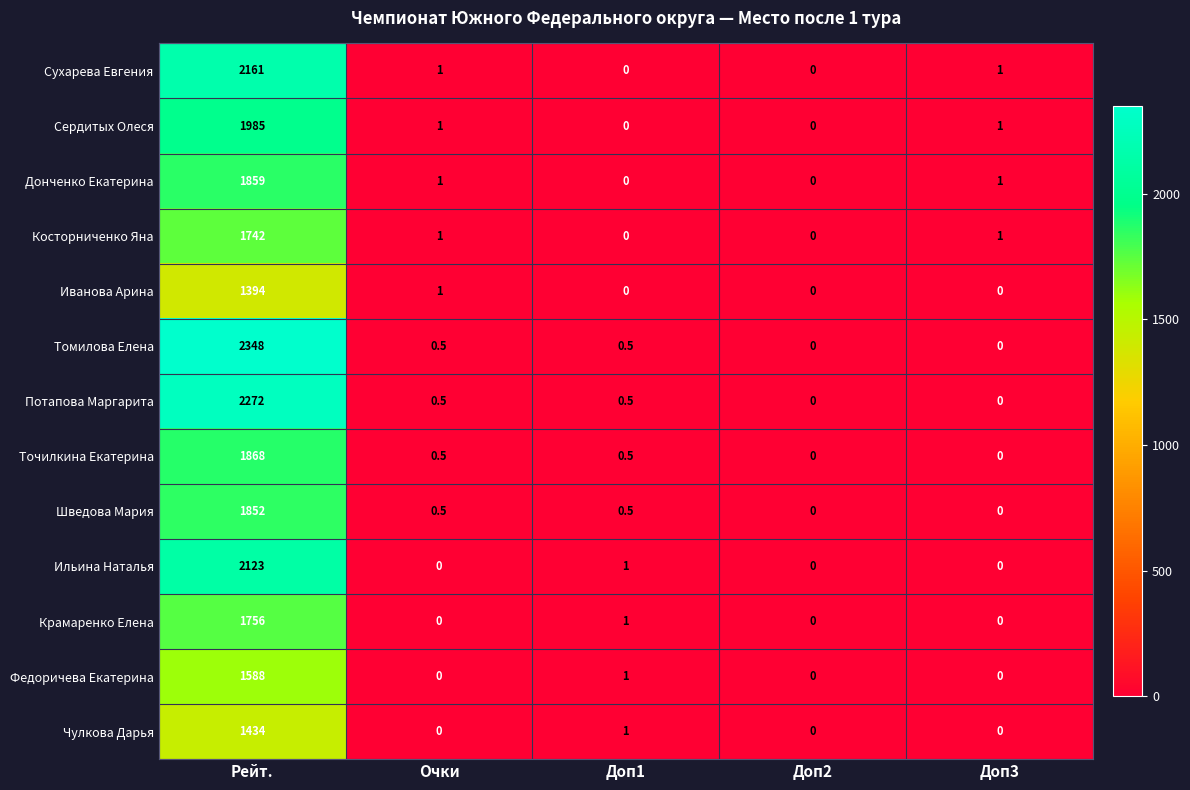

What is the average value of the Томилова Елена series?

469.8